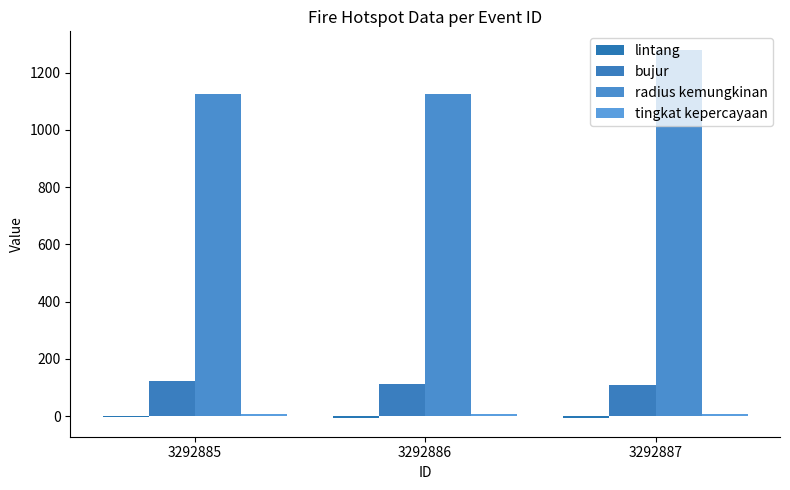

What is the sum of all radius kemungkinan values?

3530.0